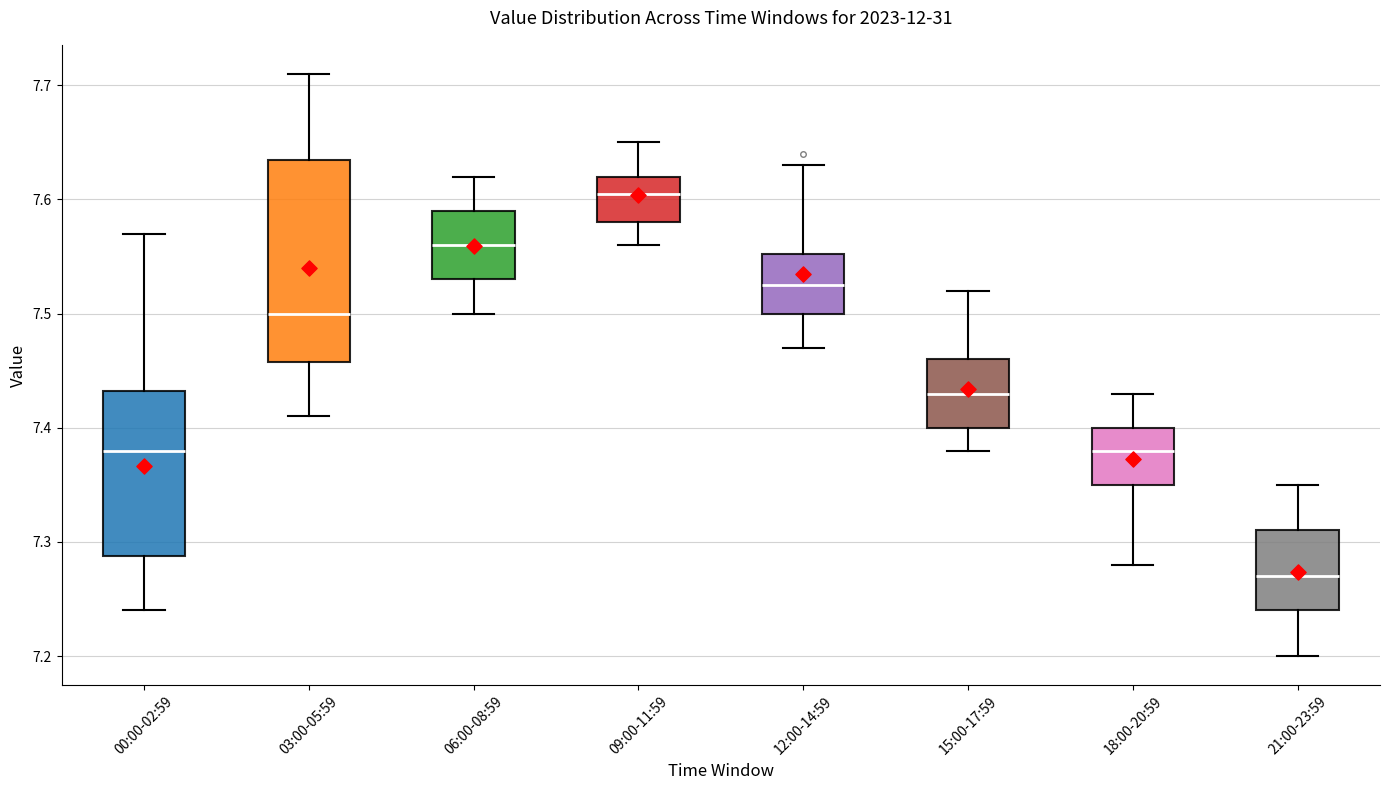

Where does the median line of the box for 00:00-02:59 sit on the y-axis? The values are not printed on the chart, so give them approximately, as read against the axis.

7.38